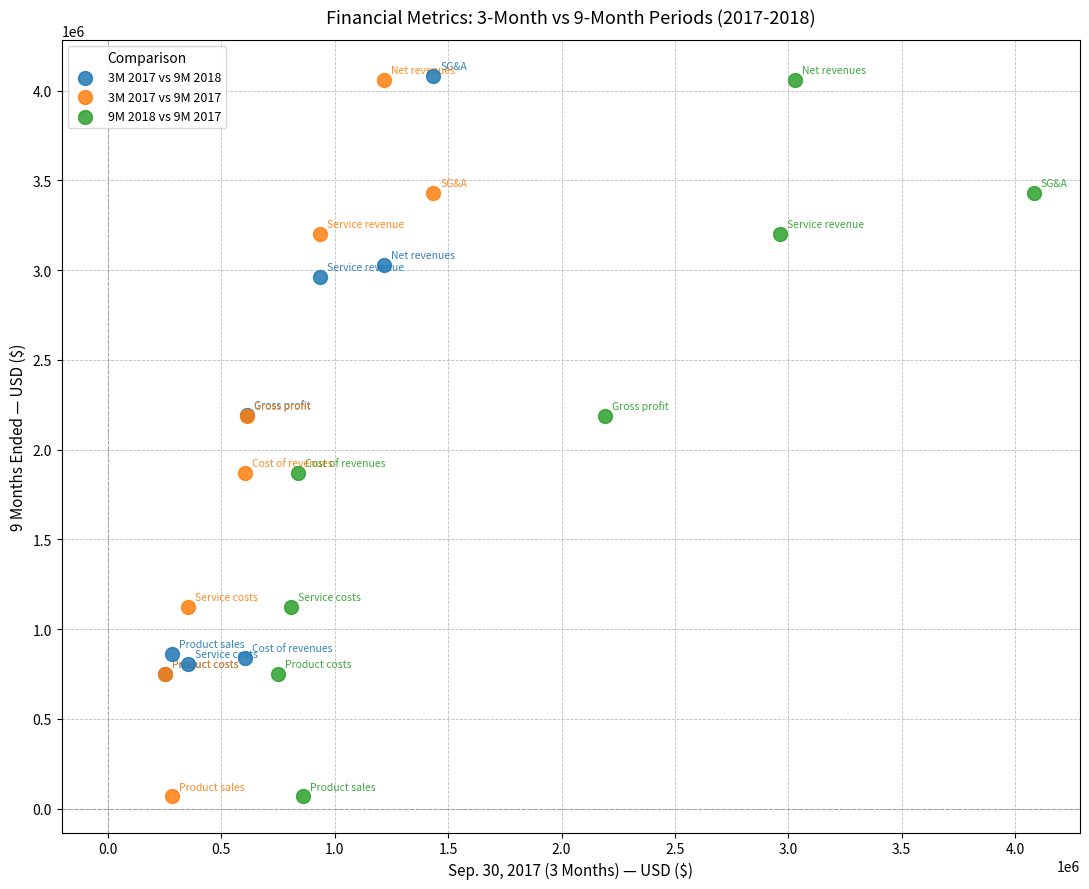

What are all the series names shown in the legend?

3M 2017 vs 9M 2018, 3M 2017 vs 9M 2017, 9M 2018 vs 9M 2017